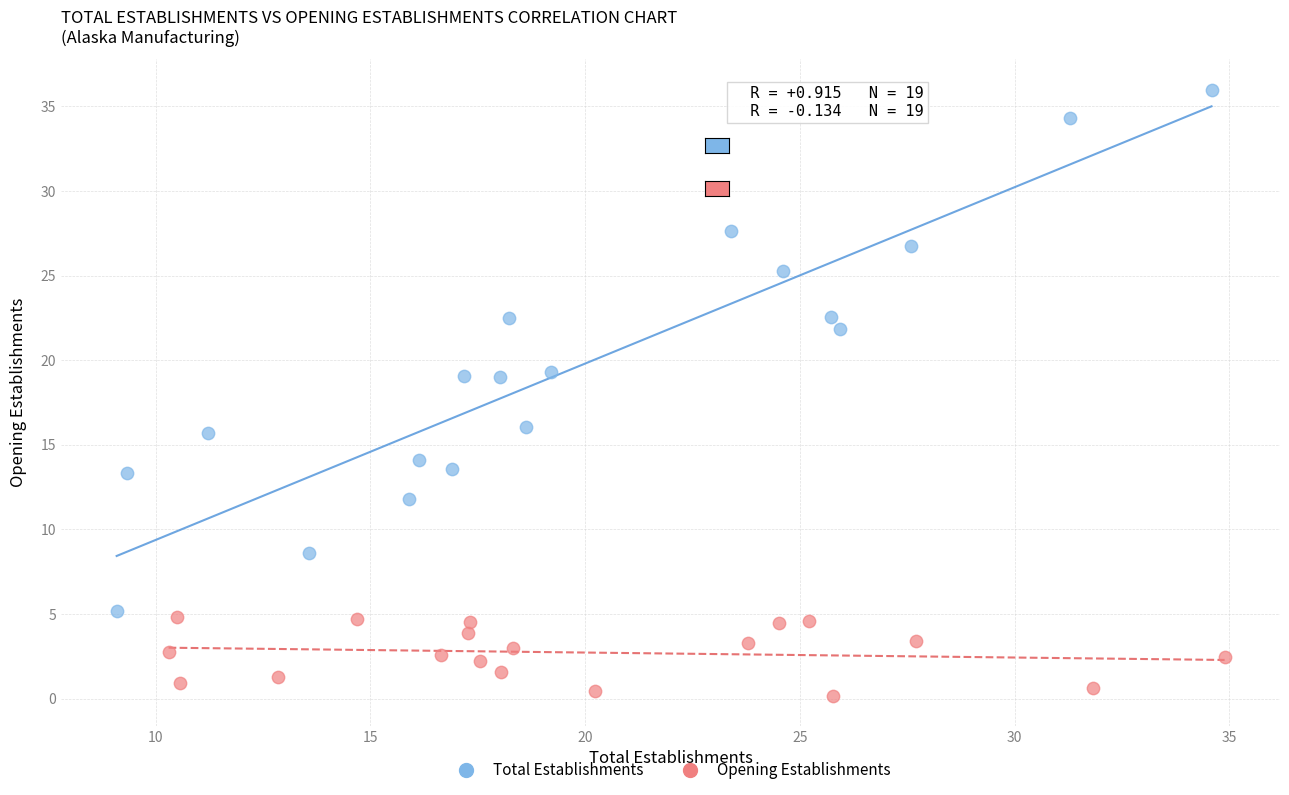

What are all the series names shown in the legend?

Total Establishments, Opening Establishments